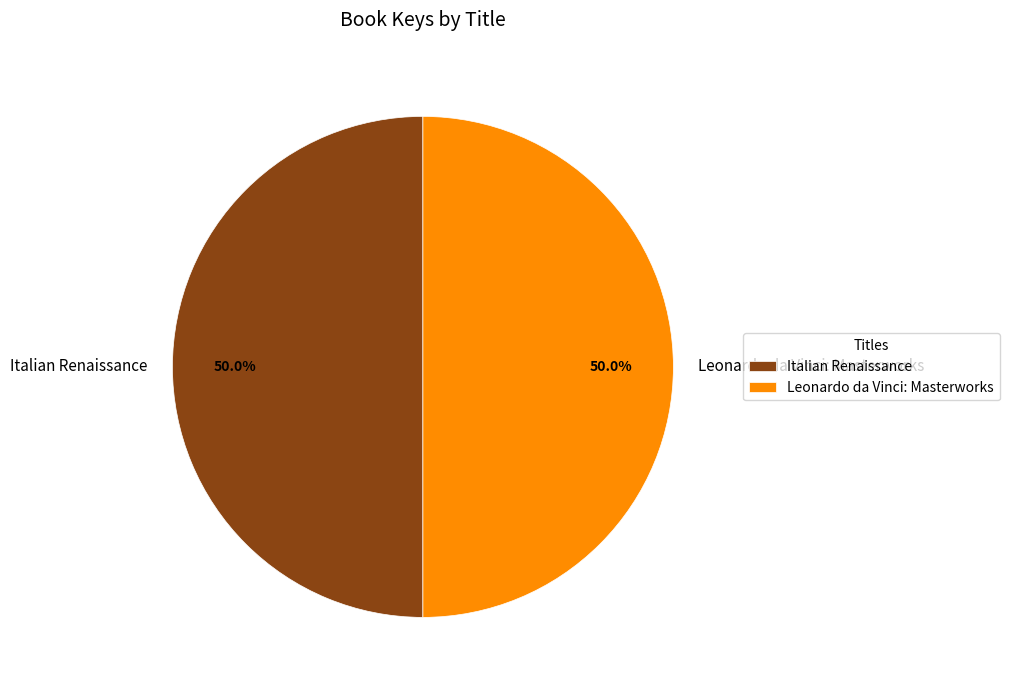

To the nearest percent, what portion does Leonardo da Vinci: Masterworks represent?

50%